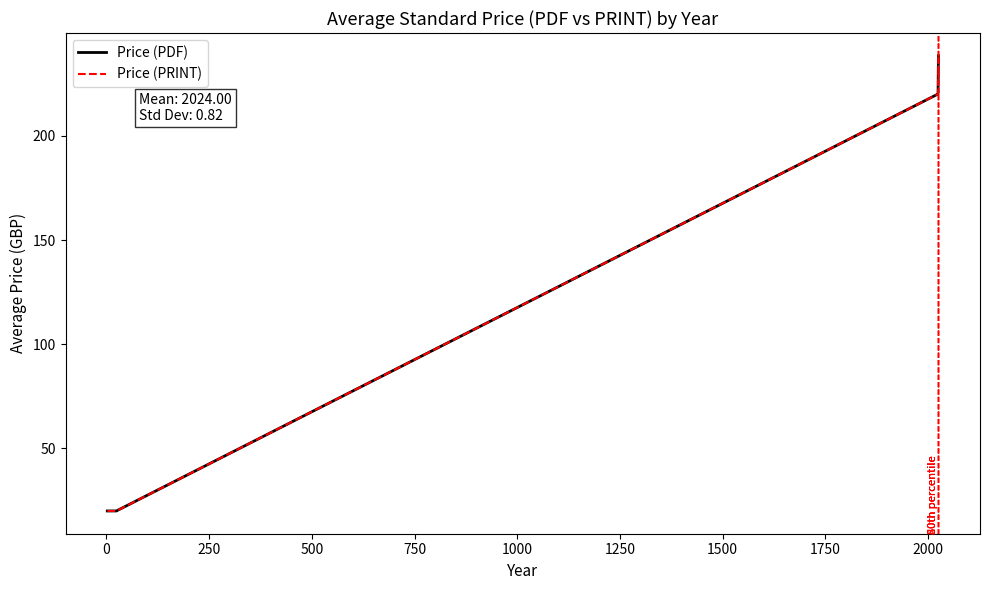

Is this an area chart (filled region under the line)?

No